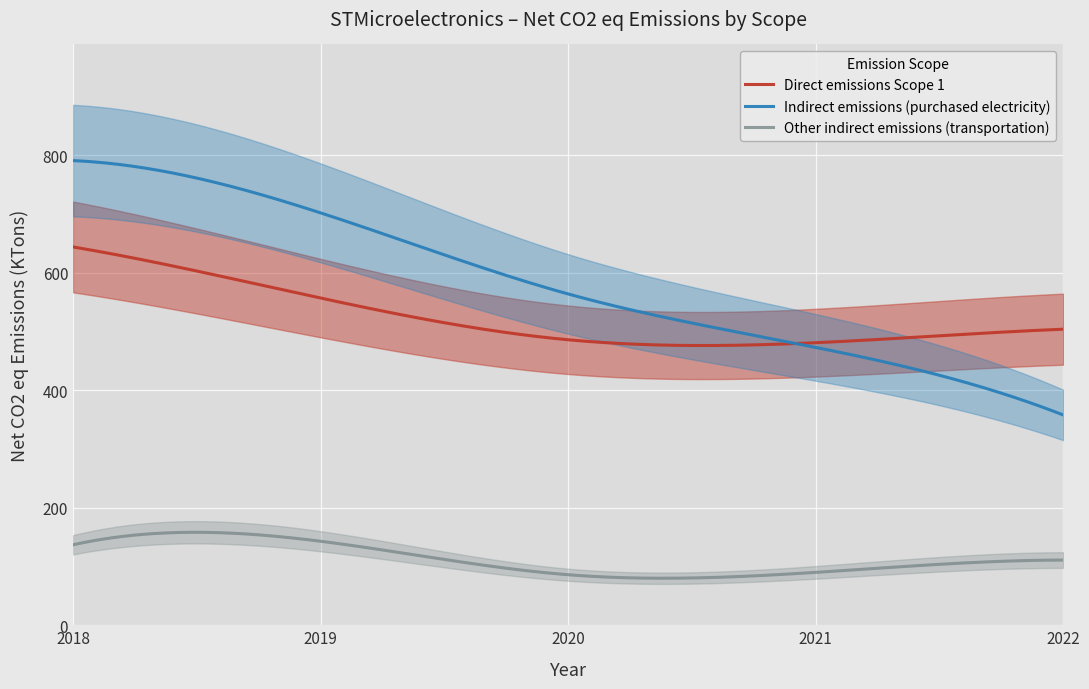

How many data points in Direct emissions Scope 1 are above 504?

2